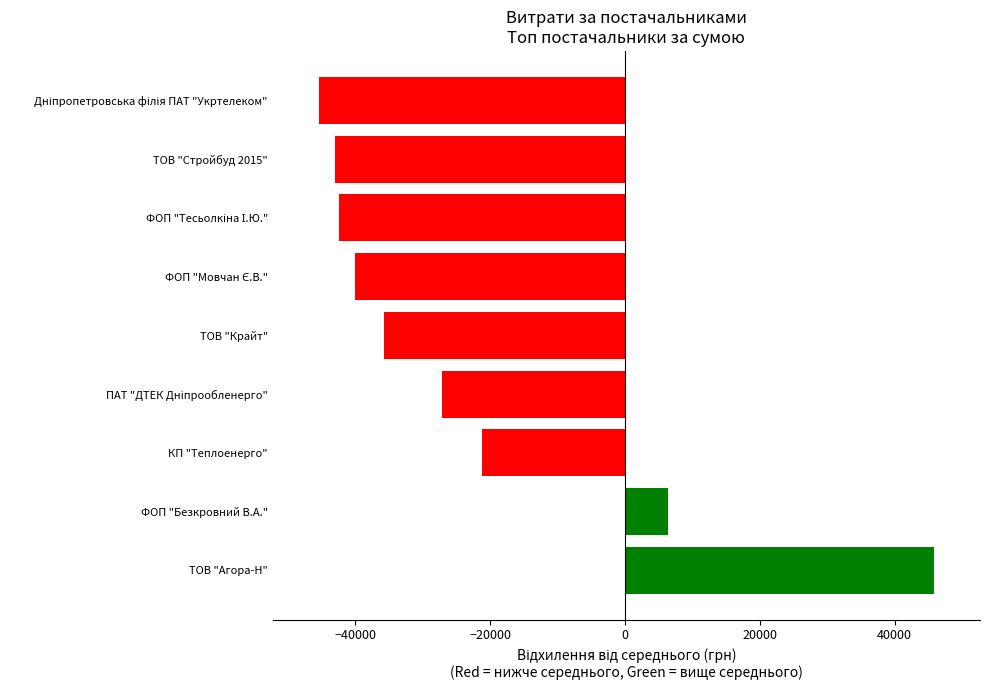

How many data points are less than -35772?

5